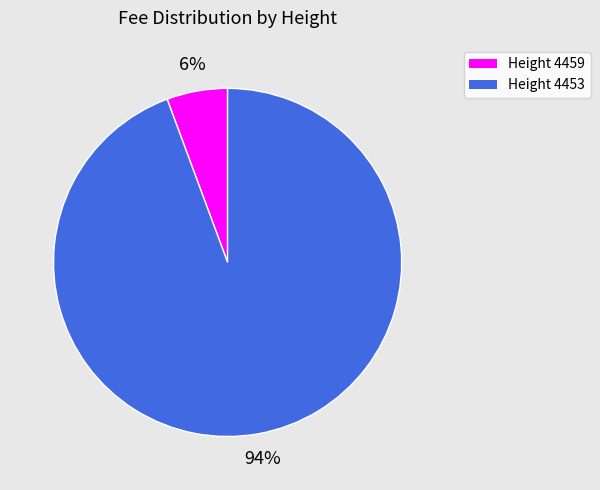

To the nearest percent, what is the average slice percentage?

50%